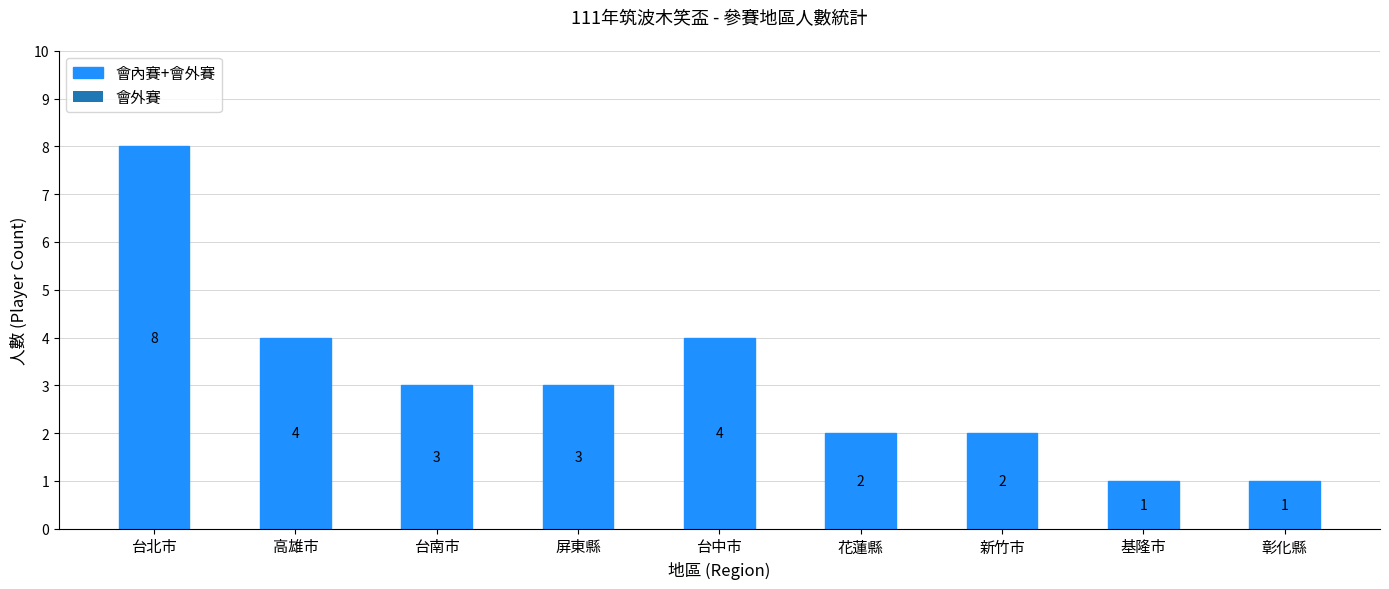

How many values are below 3?

4